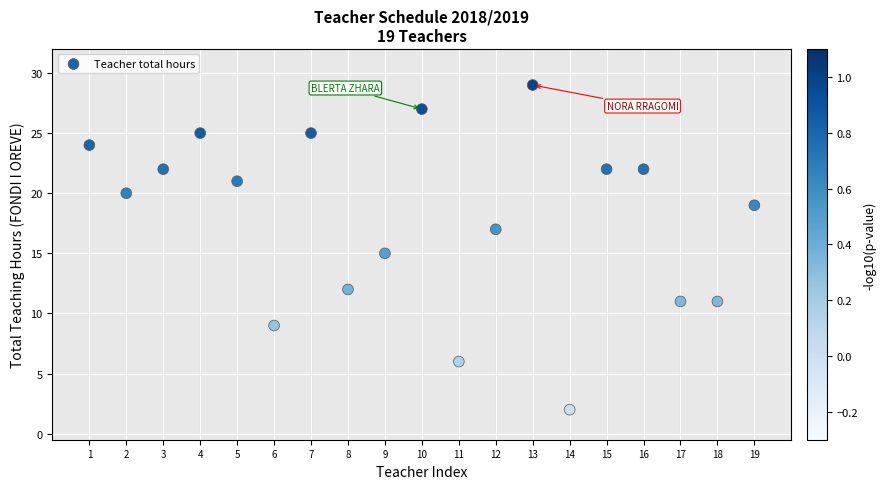

What is the range of X values (max minus min)?

18